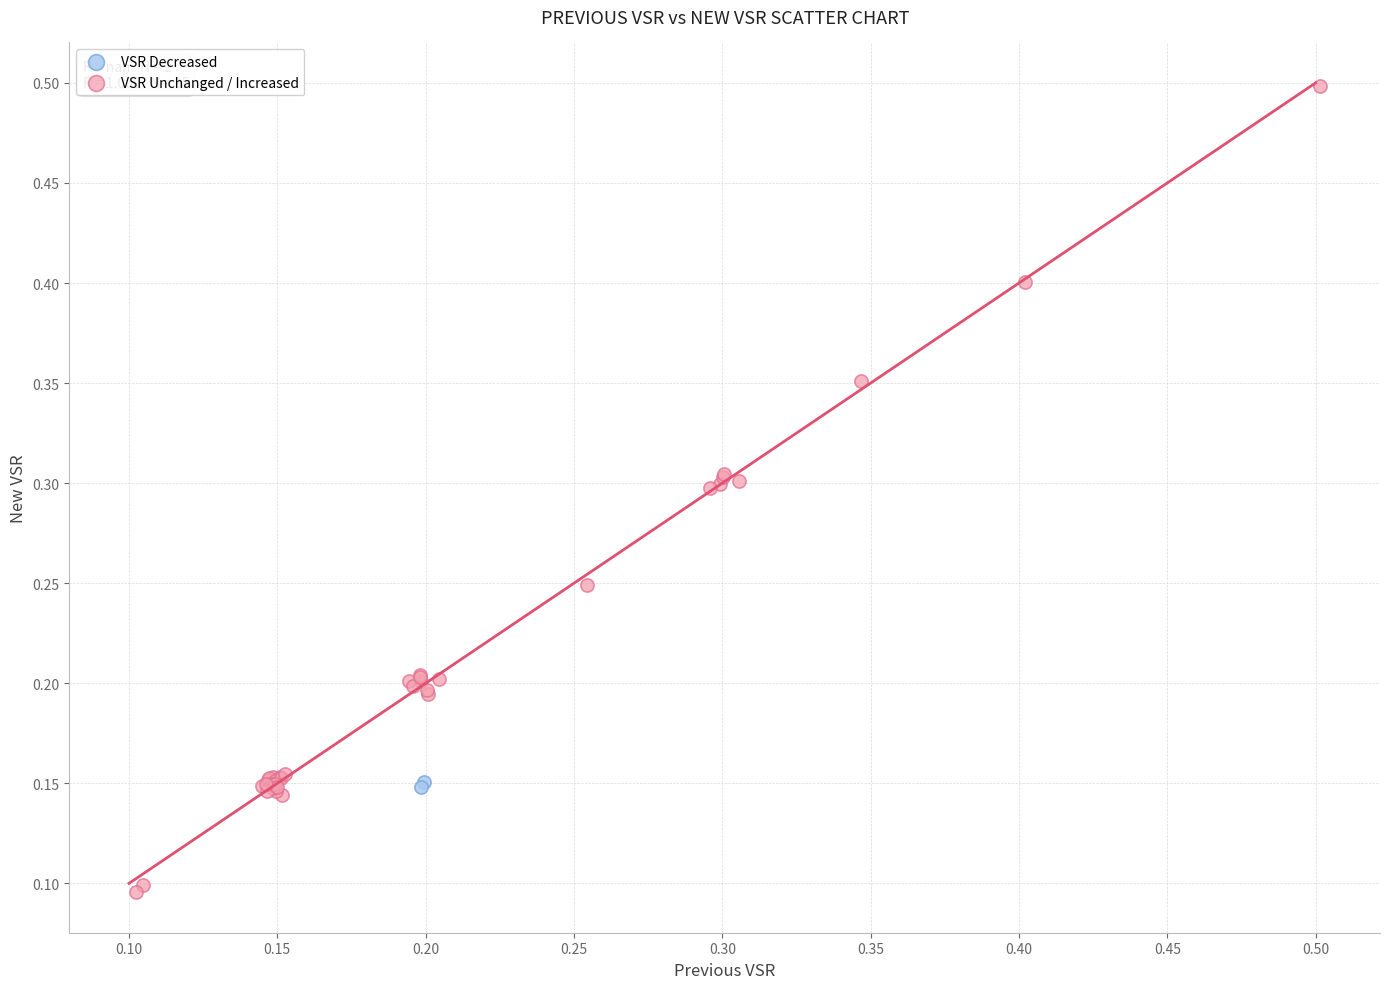

What are all the series names shown in the legend?

VSR Decreased, VSR Unchanged / Increased